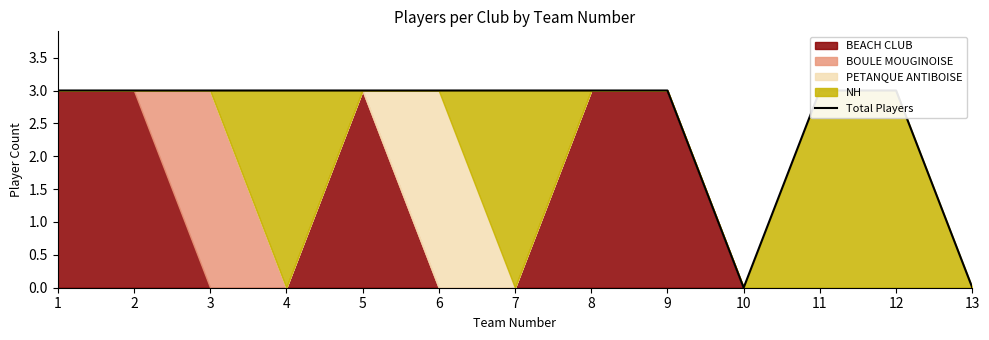

The value at 8 is 5. True or false?

False